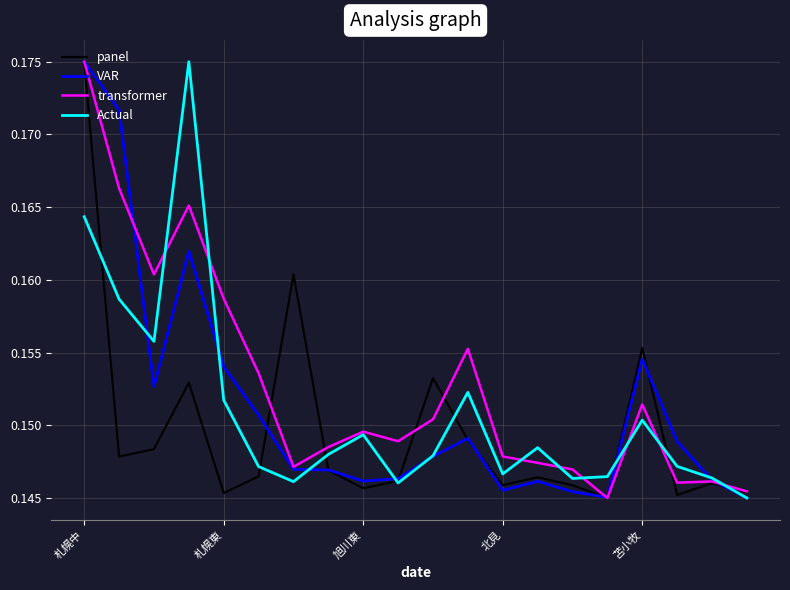

Which series has the largest total across all categories?

transformer